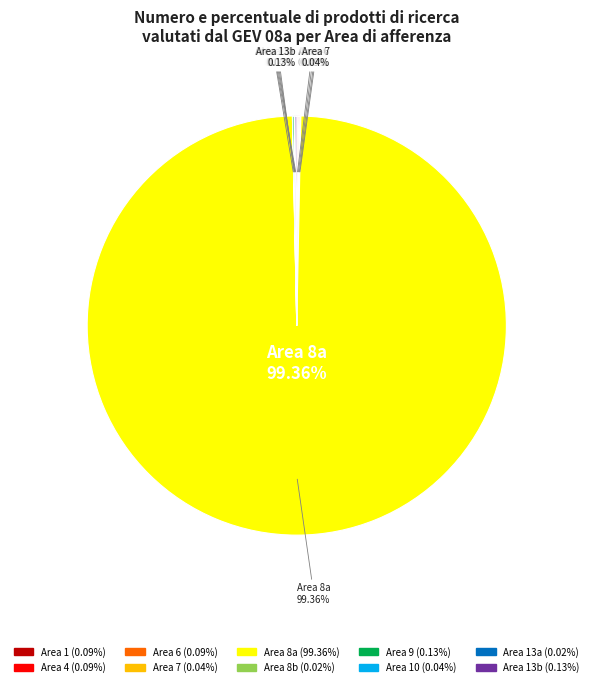

The 8a slice represents 86% of the pie. True or false?

False